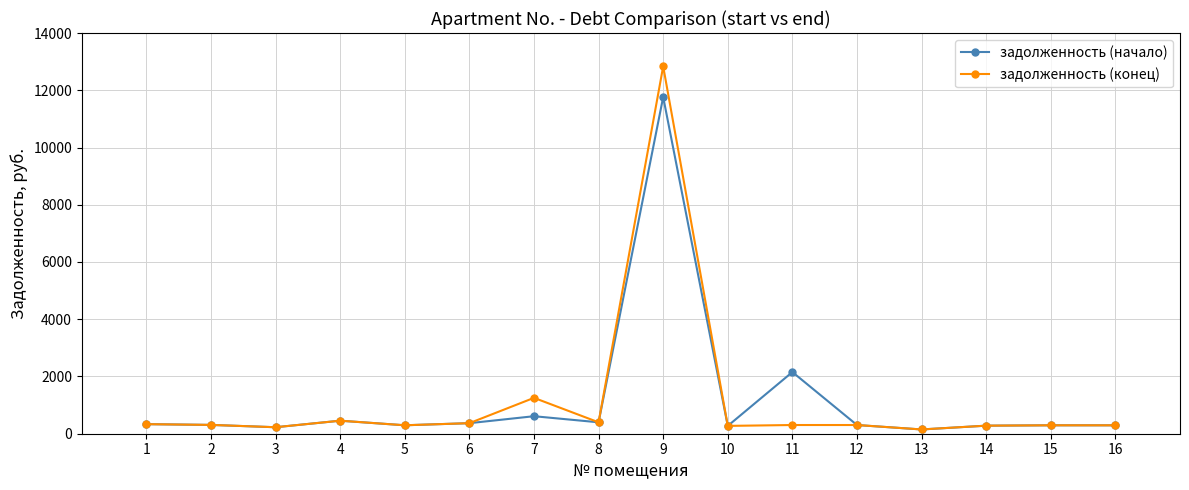

True or false: задолженность (начало) has more than 2 points higher than both neighbors.

True